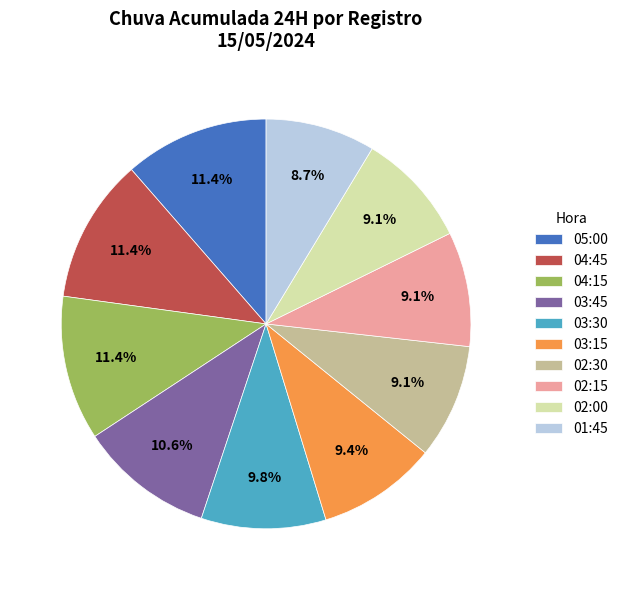

Do 04:15 and 03:45 together represent more than half of the pie?

No